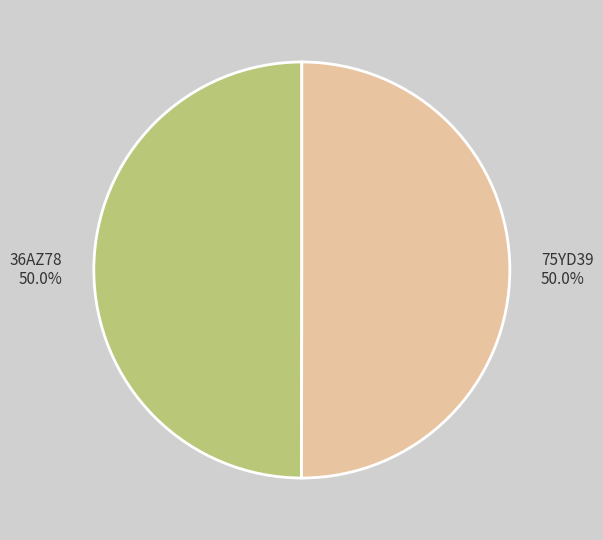

Count the number of slices in the pie.

2